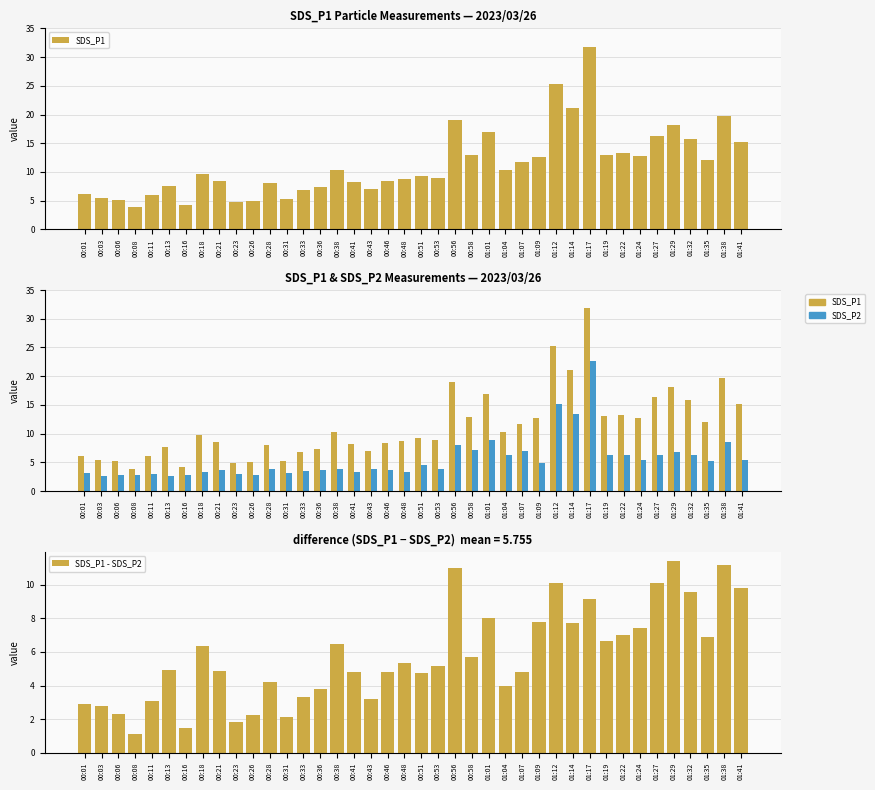

Is it true that SDS_P1 equals 16.3 at 01:27?

True